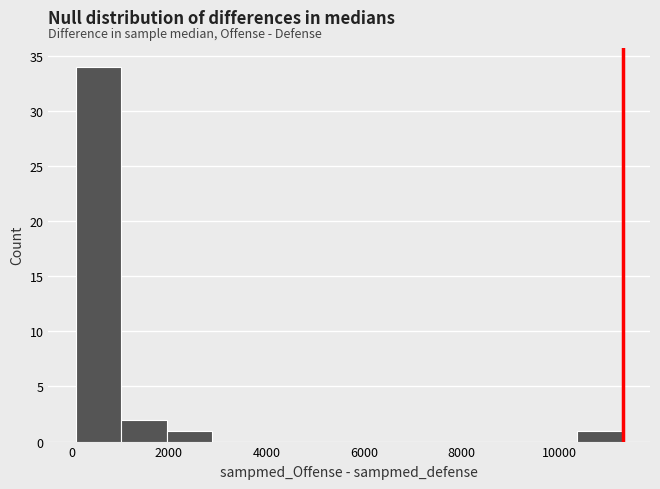

How tall is the bar that spans 2000 to 2800 on the x-axis? Neither the bar edges nor the heights are printed on the chart, so give them approximately, as read against the axes.

1